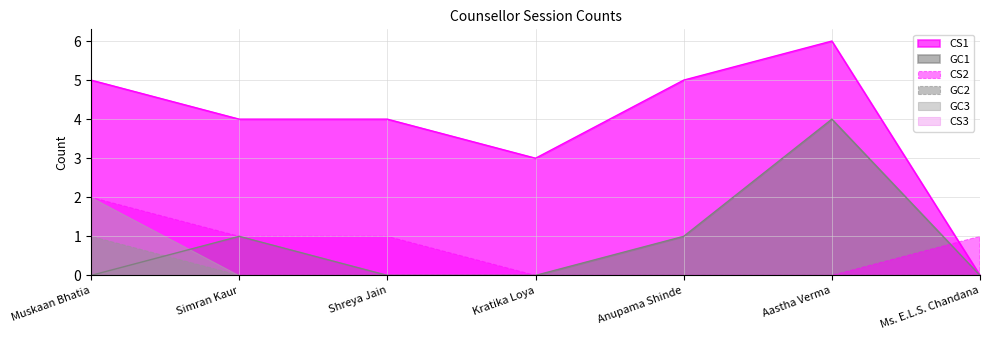

Count the CS1 values in the range 3 to 5.

5